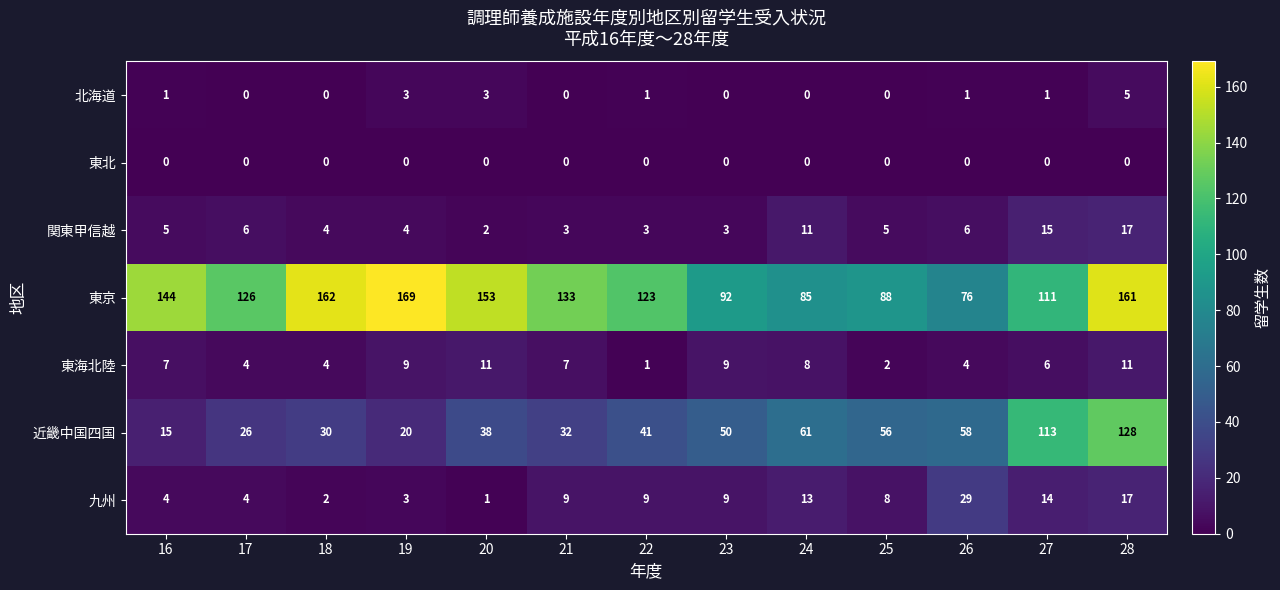

Is it true that 東北 equals 0 at 18?

True